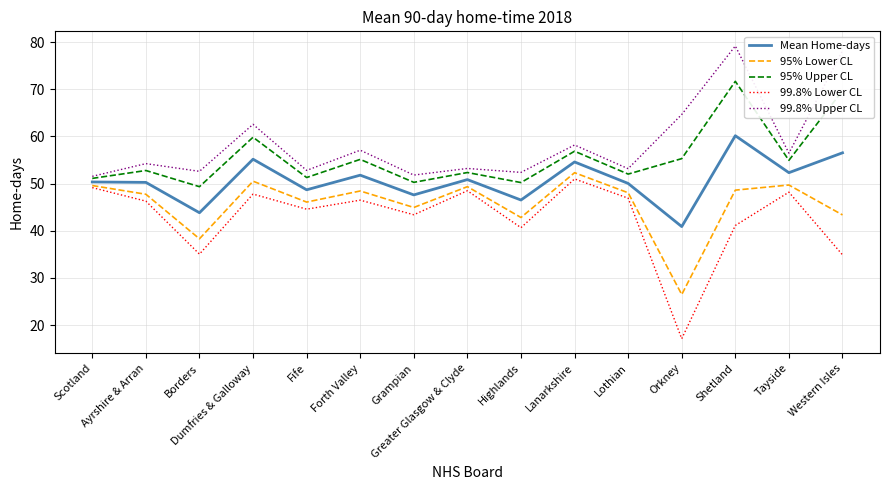

Is it true that Mean Home-days equals 46.5 at Highlands?

True